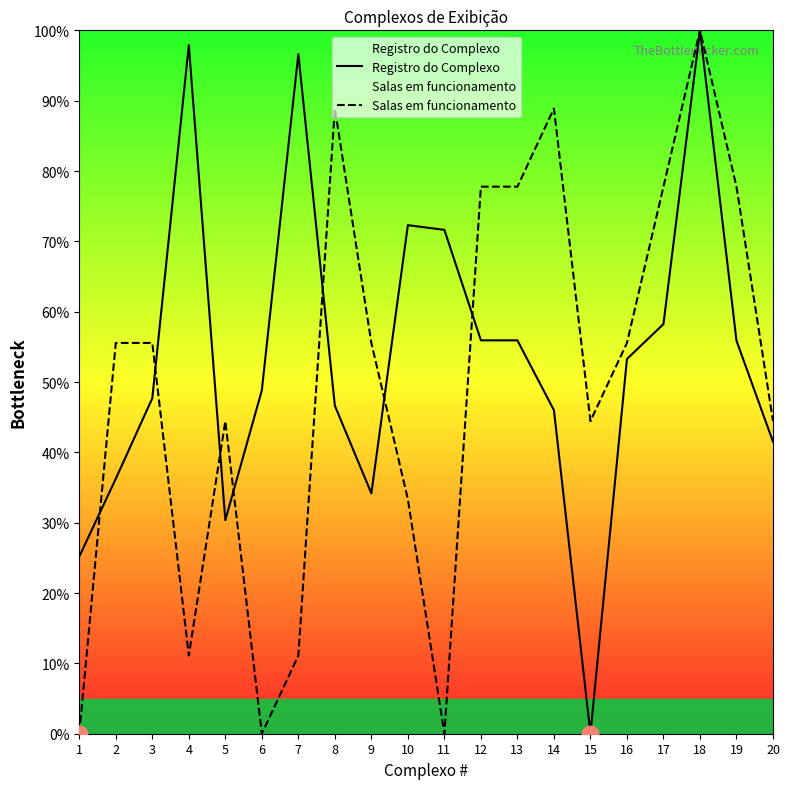

True or false: Registro do Complexo and Salas em funcionamento intersect in this chart.

True